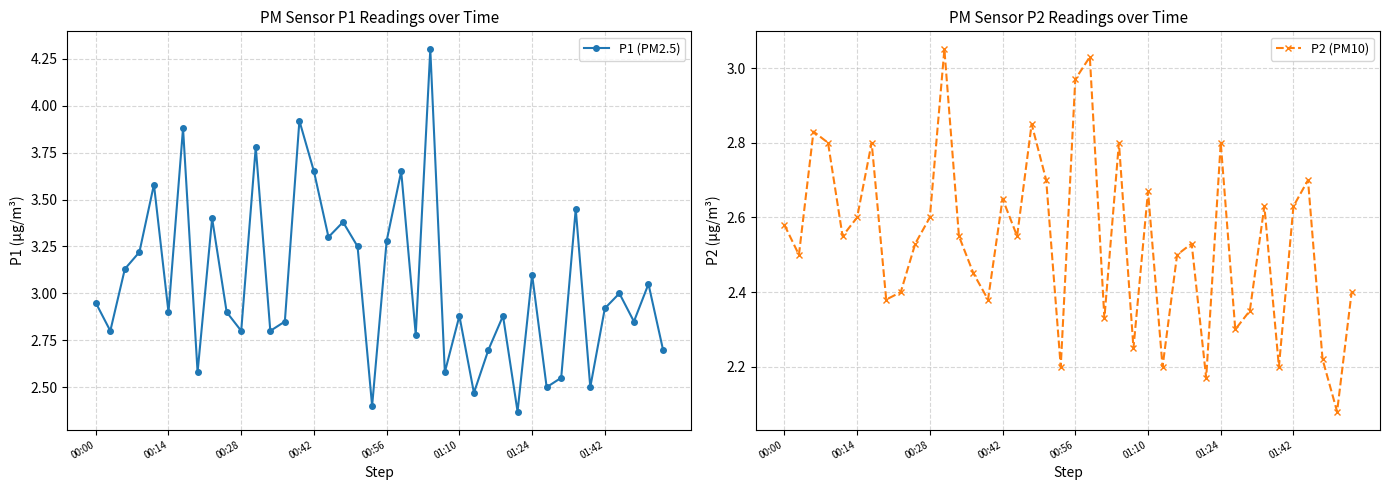

At which category does the chart reach its minimum across all series?

38